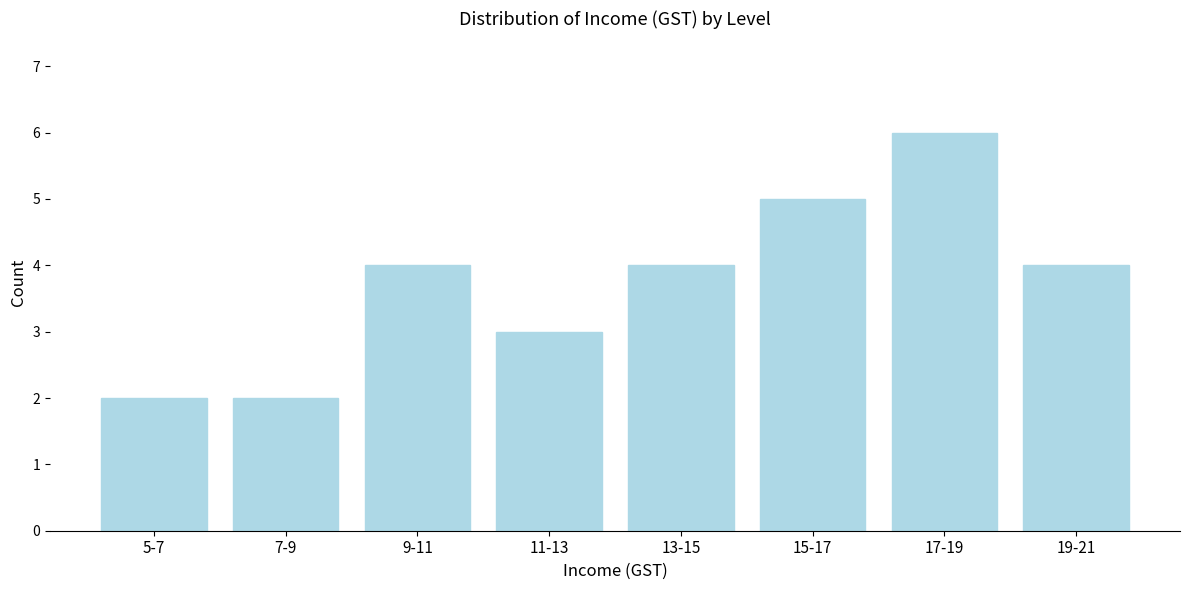

Reading left to right, extract all data points from this chart.

2	2	4	3	4	5	6	4